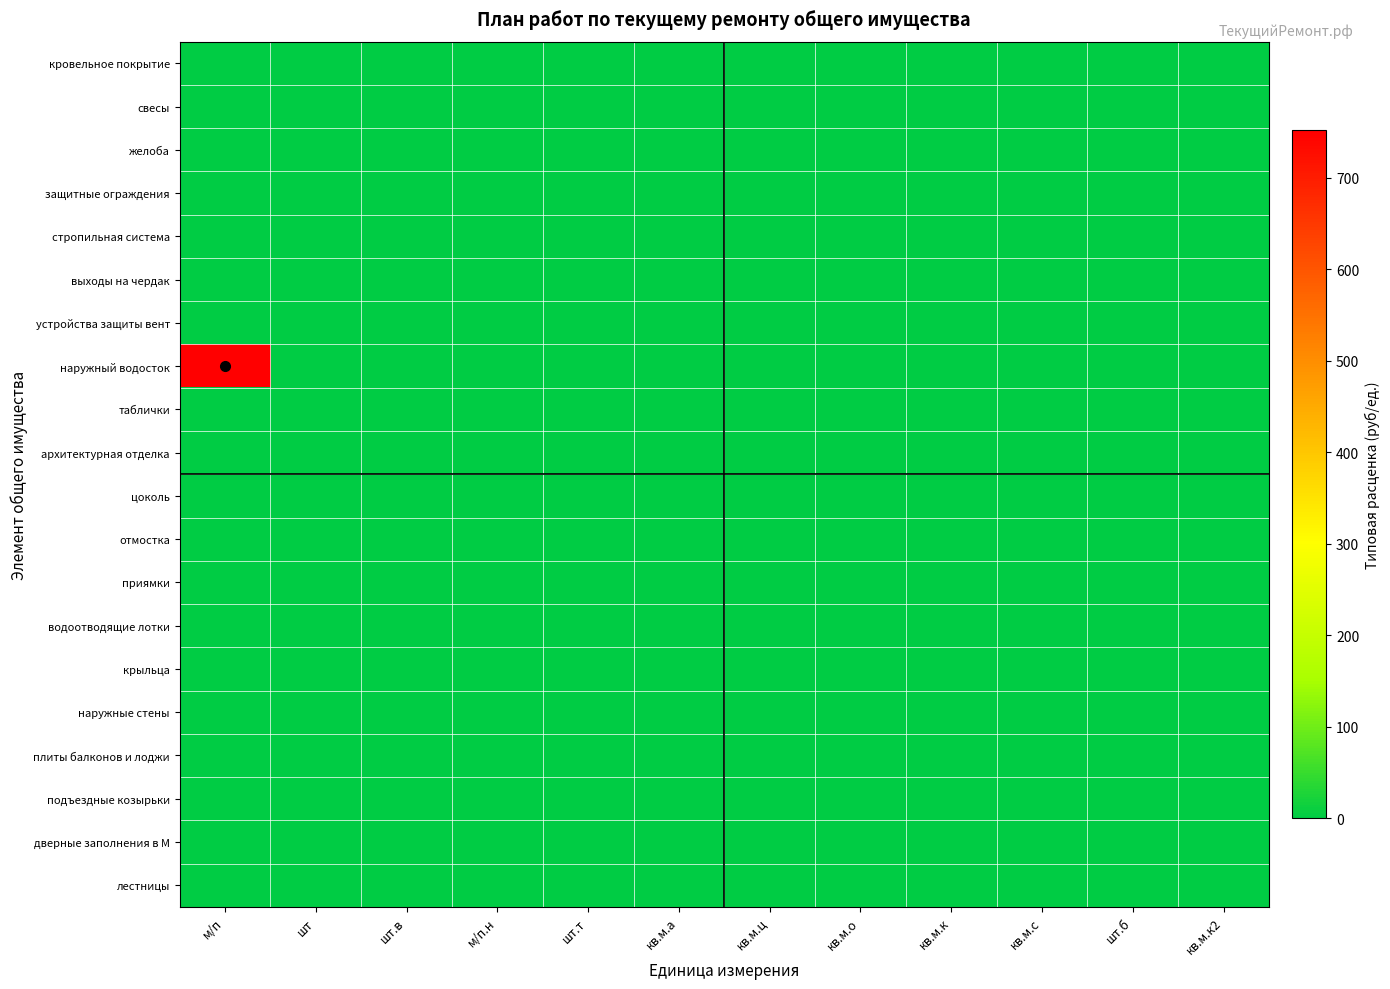

Which category has the highest value across all series?

м/п